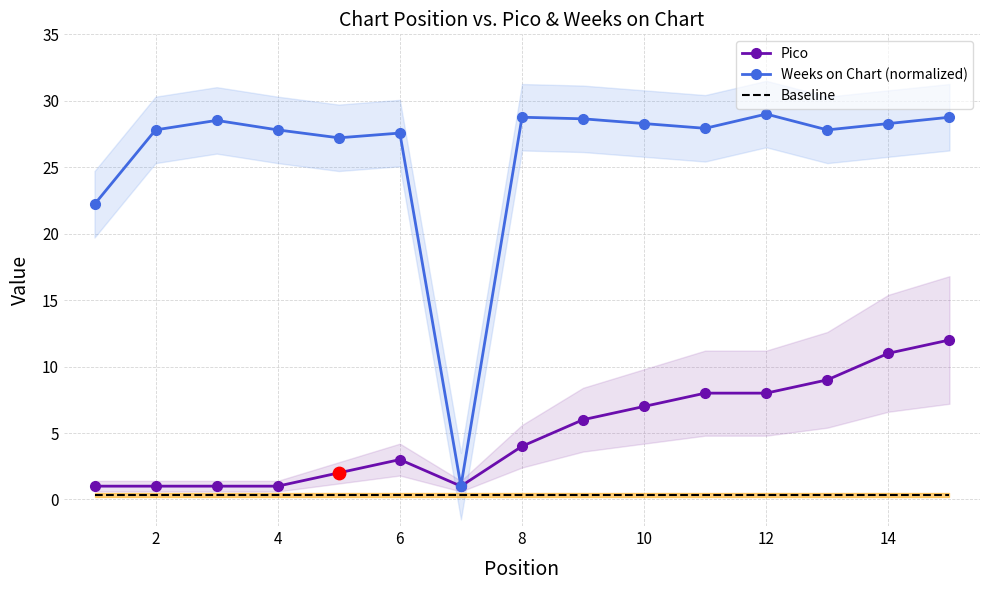

True or false: Weeks on Chart (normalized) has a value of 44.0 at 14.

False